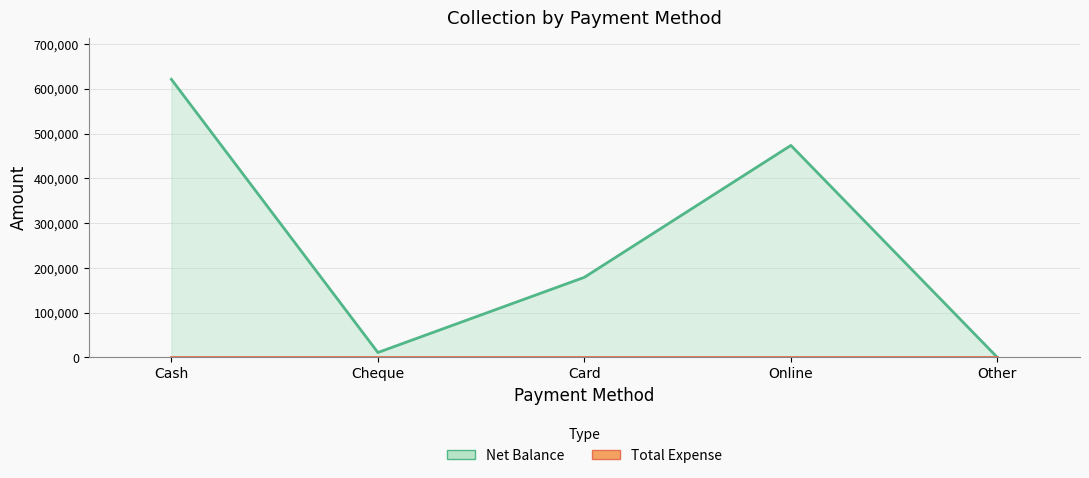

Is it true that the value at Card is 179000?

True